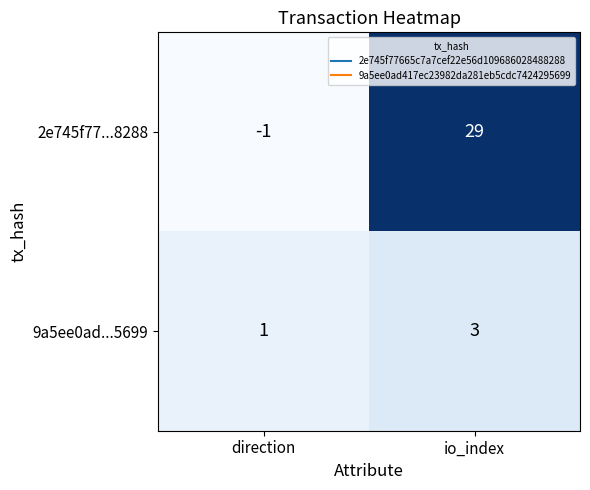

Is the value of 2e745f77...8288 at io_index greater than the value of 9a5ee0ad...5699 at direction?

Yes